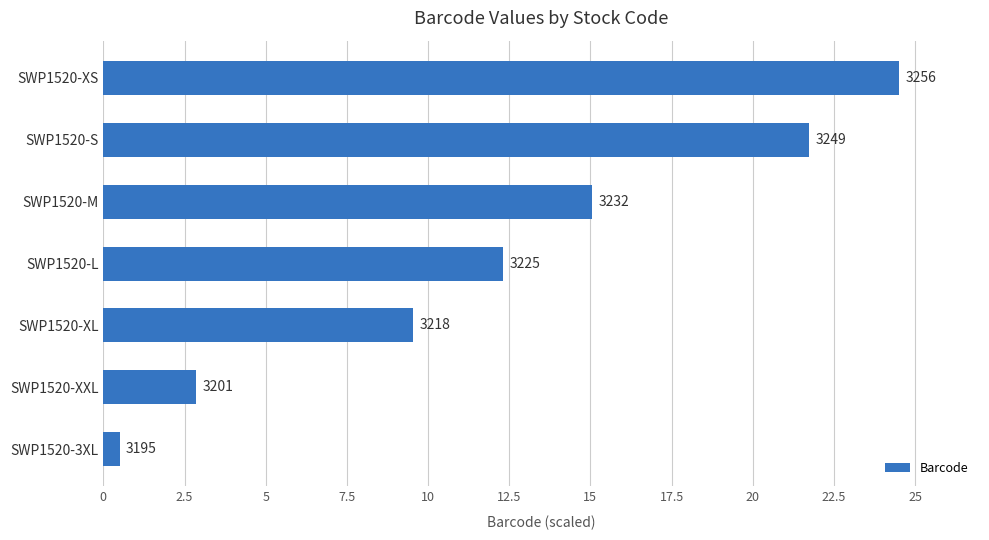

What is the average value?

12.4